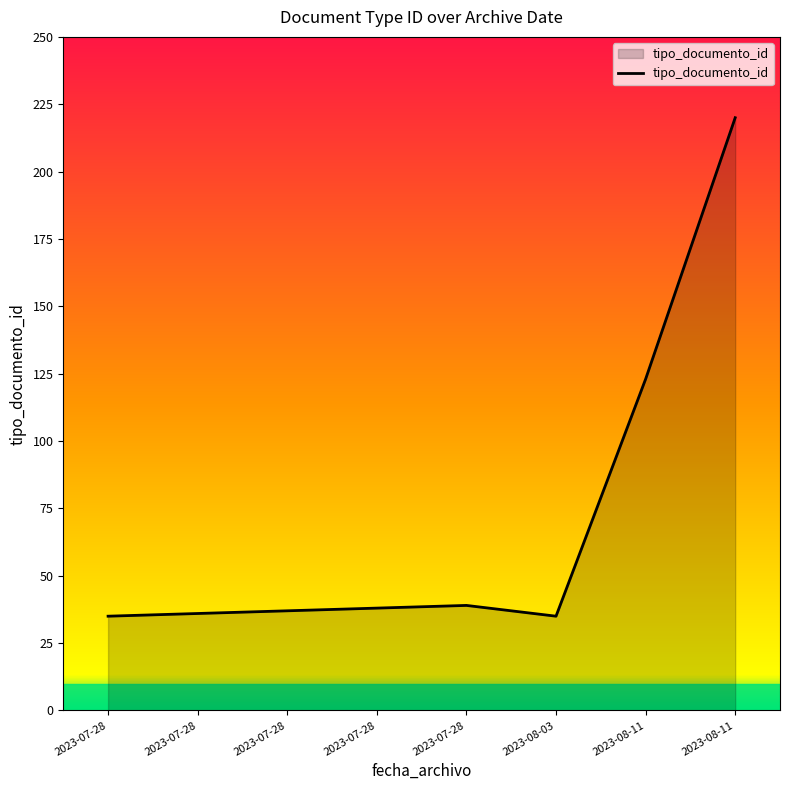

Count the number of categories in the chart.

8